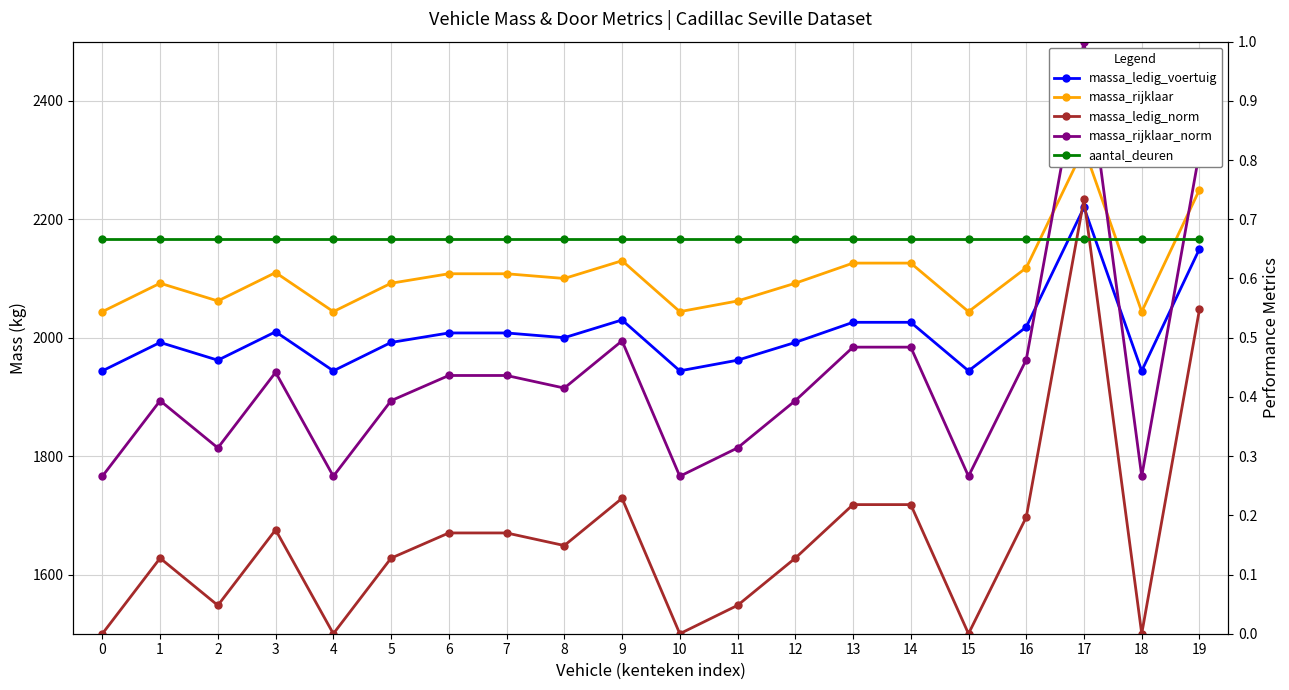

In massa_ledig_voertuig, how many points are higher than both neighbors (excluding endpoints)?

4